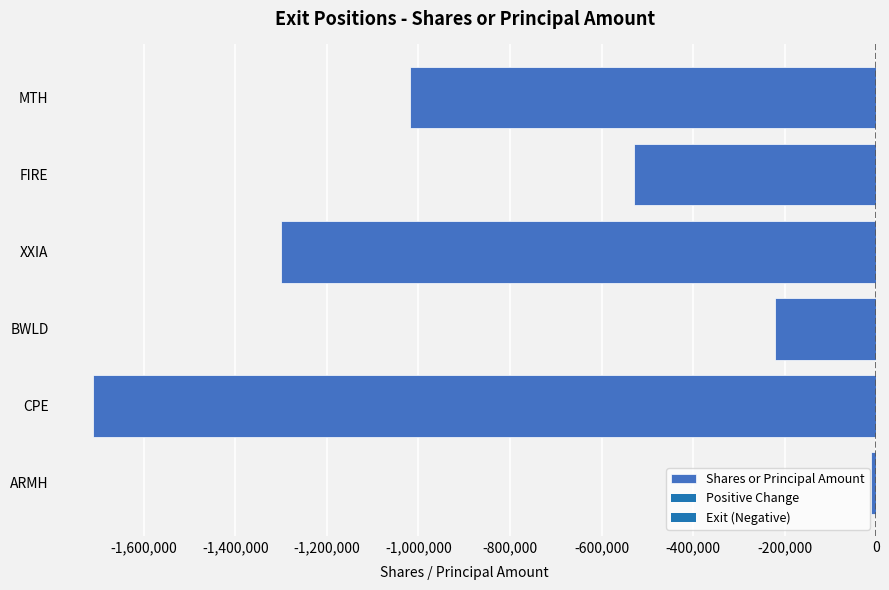

What is the change in value from BWLD to XXIA?

-1078760